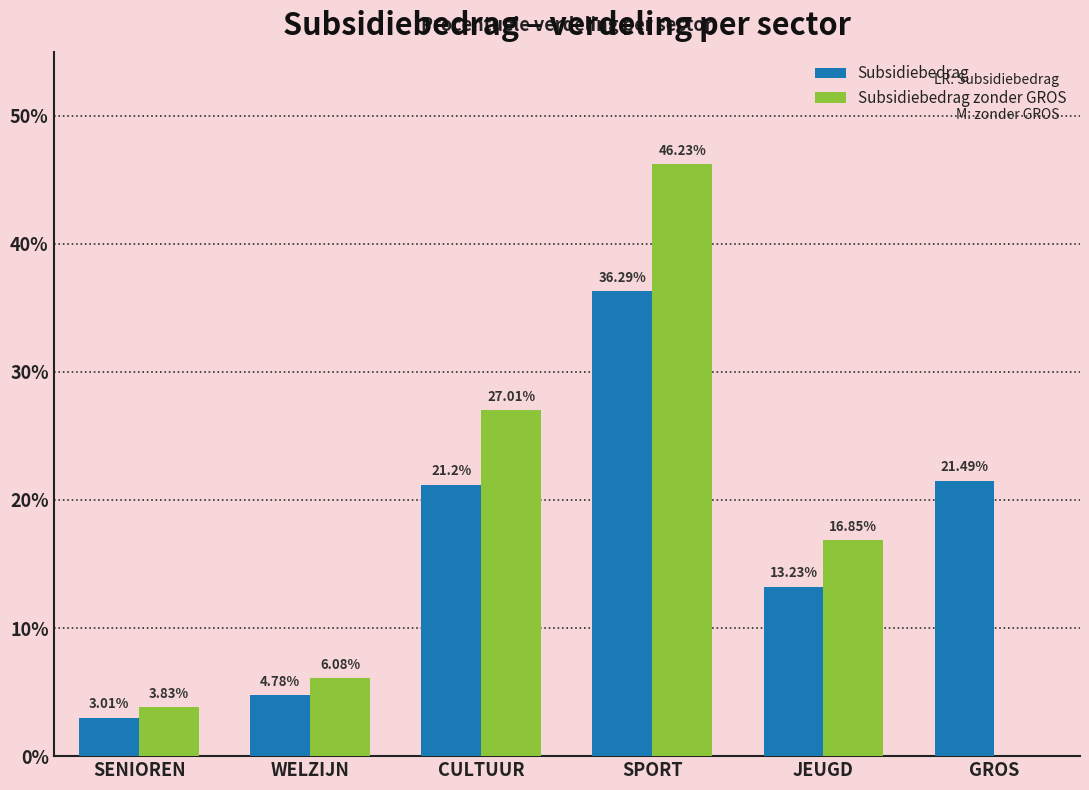

Is the value of Subsidiebedrag at SENIOREN greater than the value of Subsidiebedrag zonder GROS at SENIOREN?

No